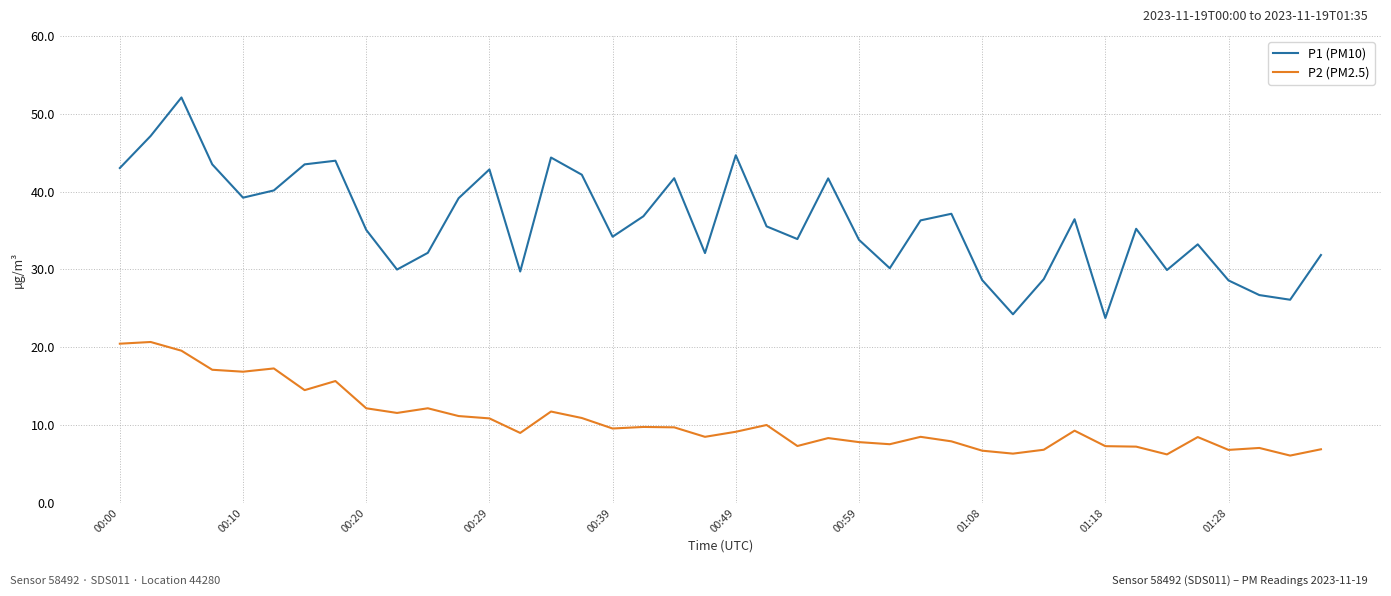

What is the highest value of the P2 (PM2.5) series?

20.7